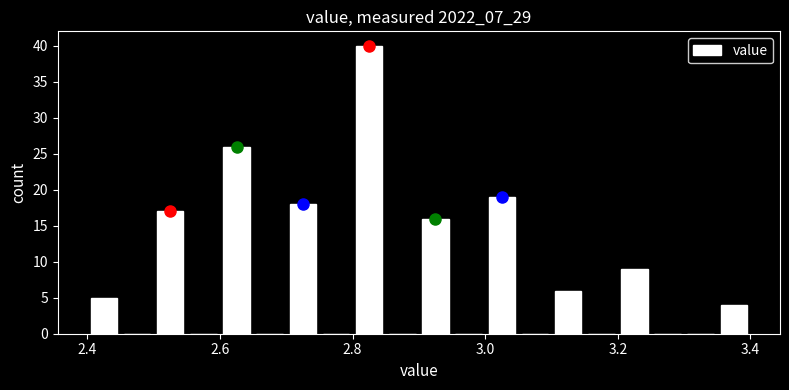

Around what value on the x-axis is the tallest bar? Give the approximate position of its centre, as read against the axis.

2.82